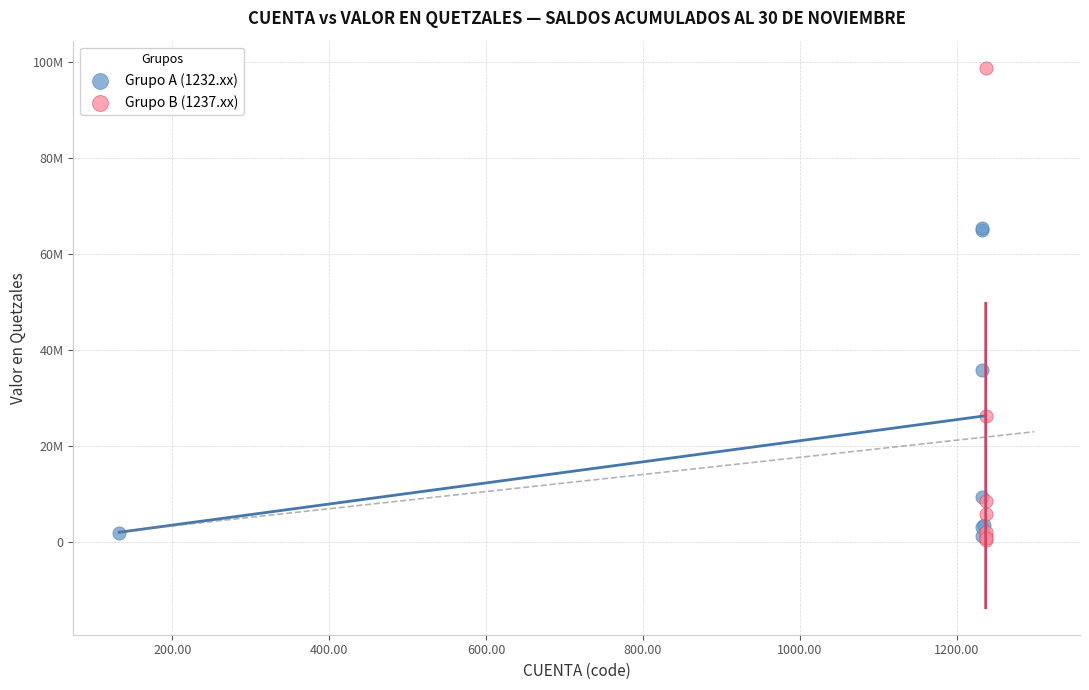

What are all the series names shown in the legend?

Grupo A (1232.xx), Grupo B (1237.xx)